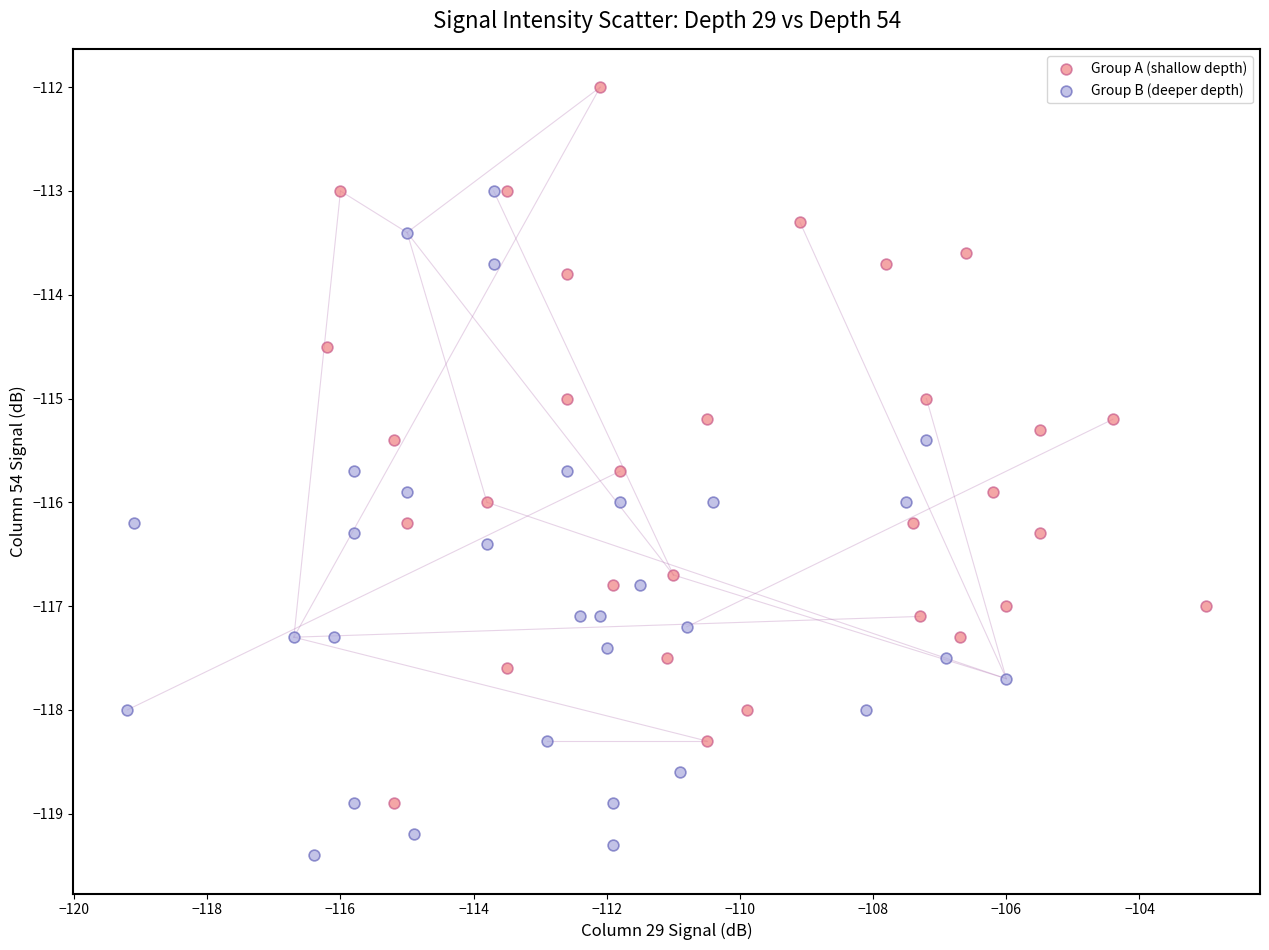

Which series reaches the minimum Y coordinate?

Group B (deeper depth)